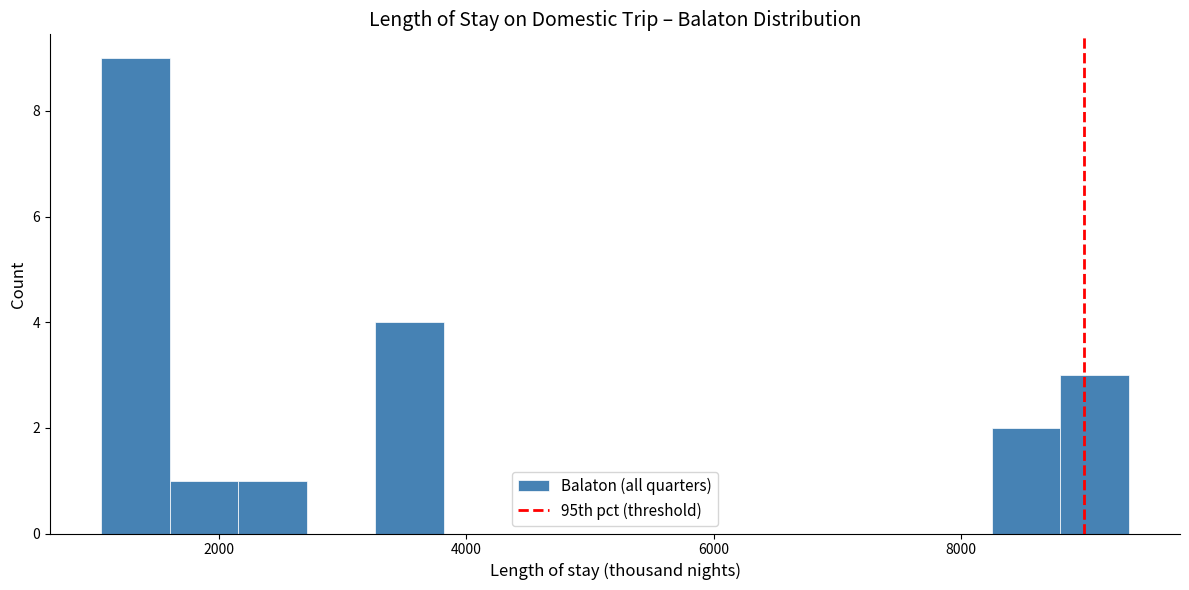

Read against the x-axis, roughly where is the centre of the tallest bar?

1400